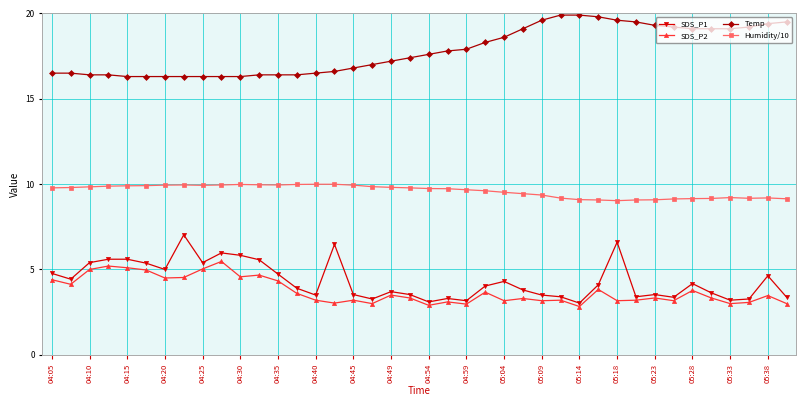

True or false: SDS_P1 has more than 2 interior local peaks.

True